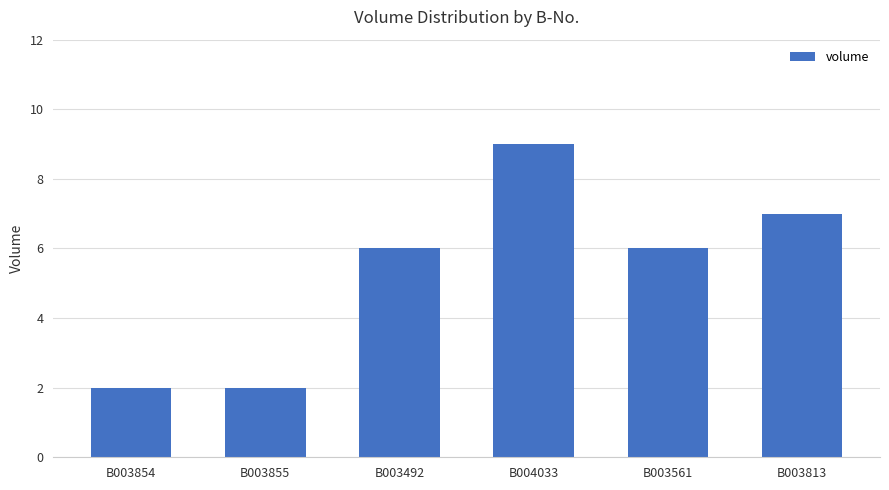

Read the value at B004033.

9